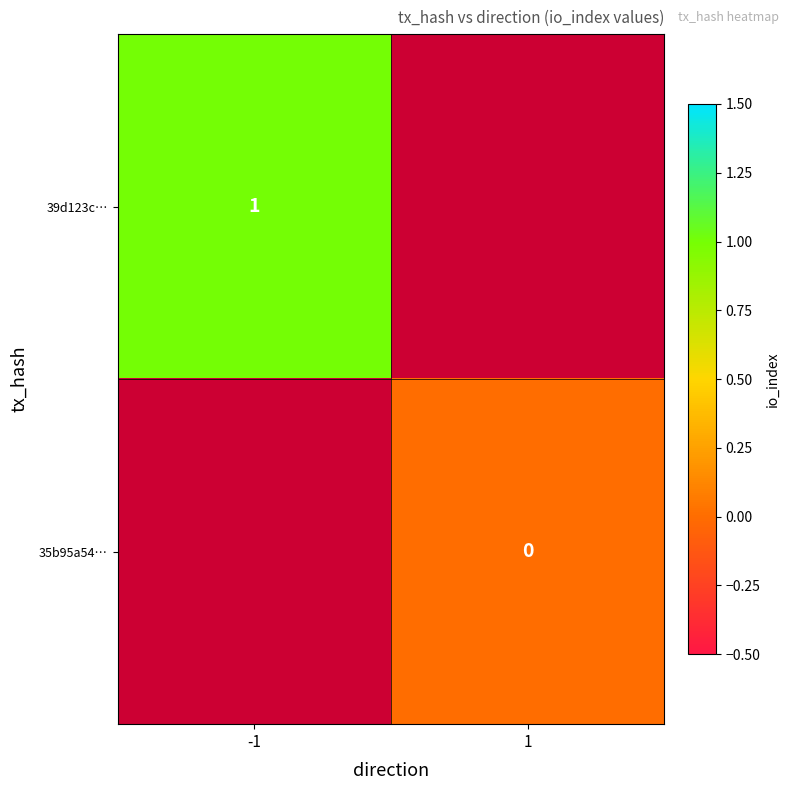

Is it true that 39d123c… equals 0 at -1?

False